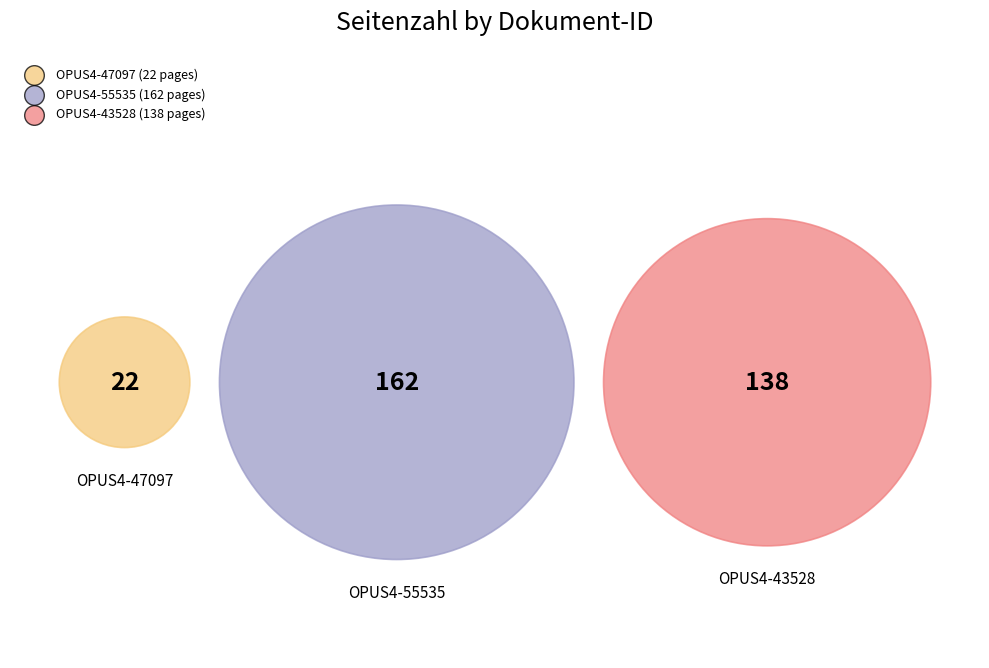

Does any single category account for the majority?

Yes